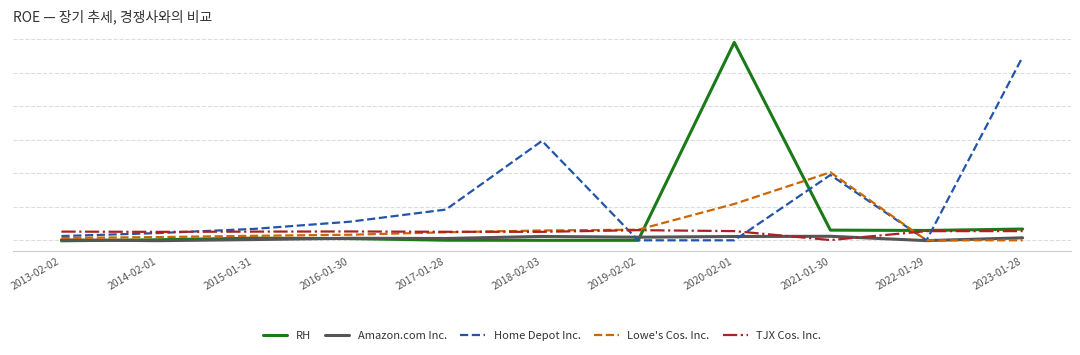

At how many categories does at least one series exceed 3?

4